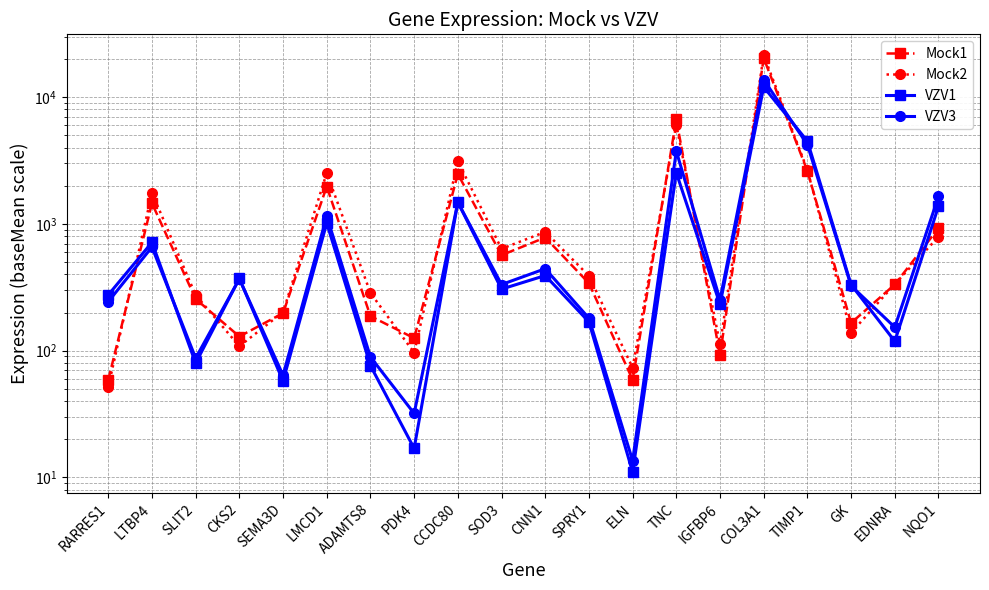

Where does the VZV3 series first go above 332?

LTBP4